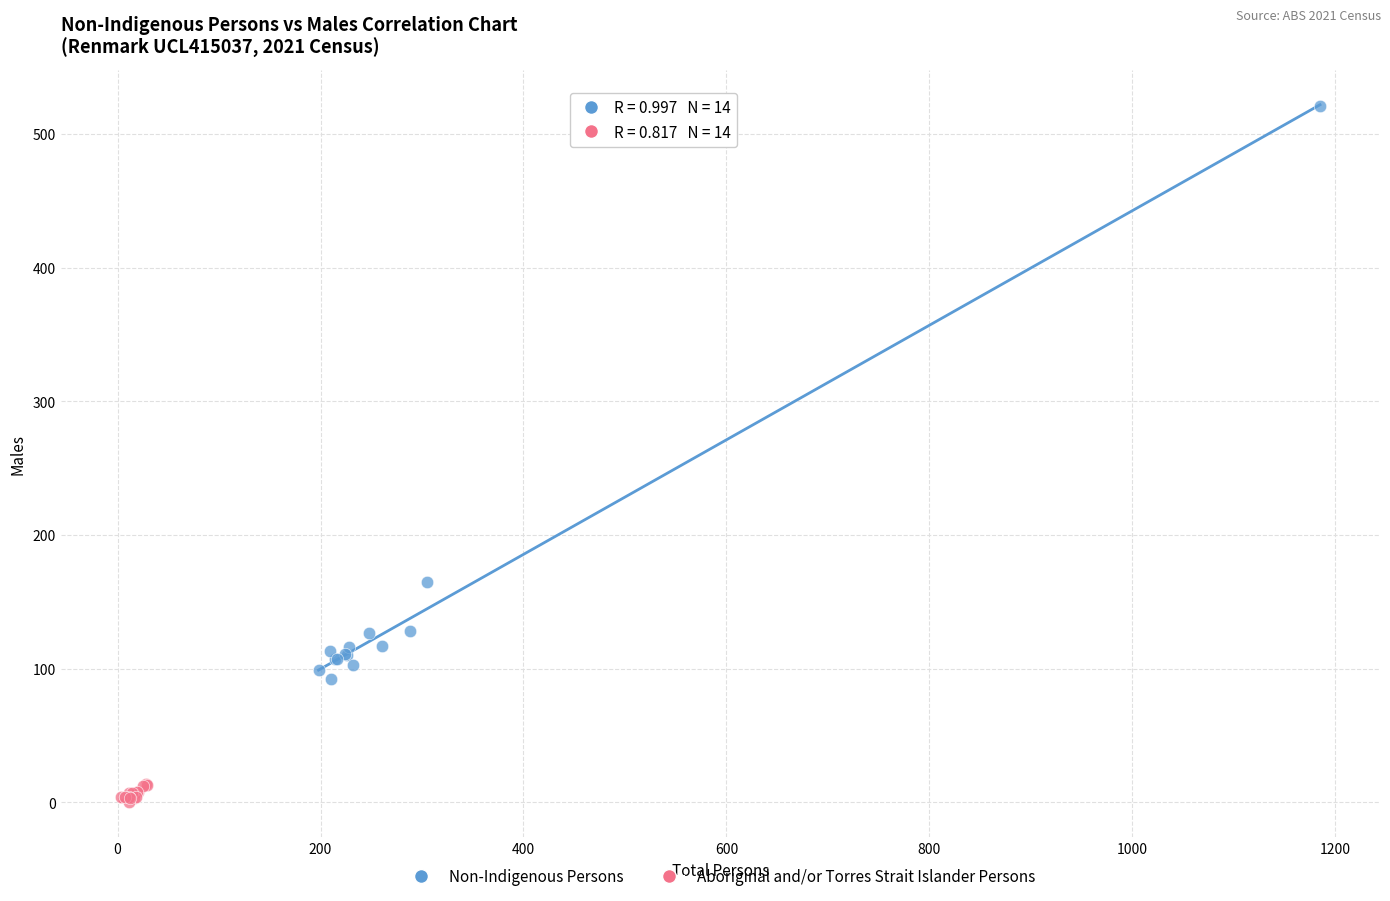

Which series reaches the minimum Y coordinate?

Aboriginal and/or Torres Strait Islander Persons